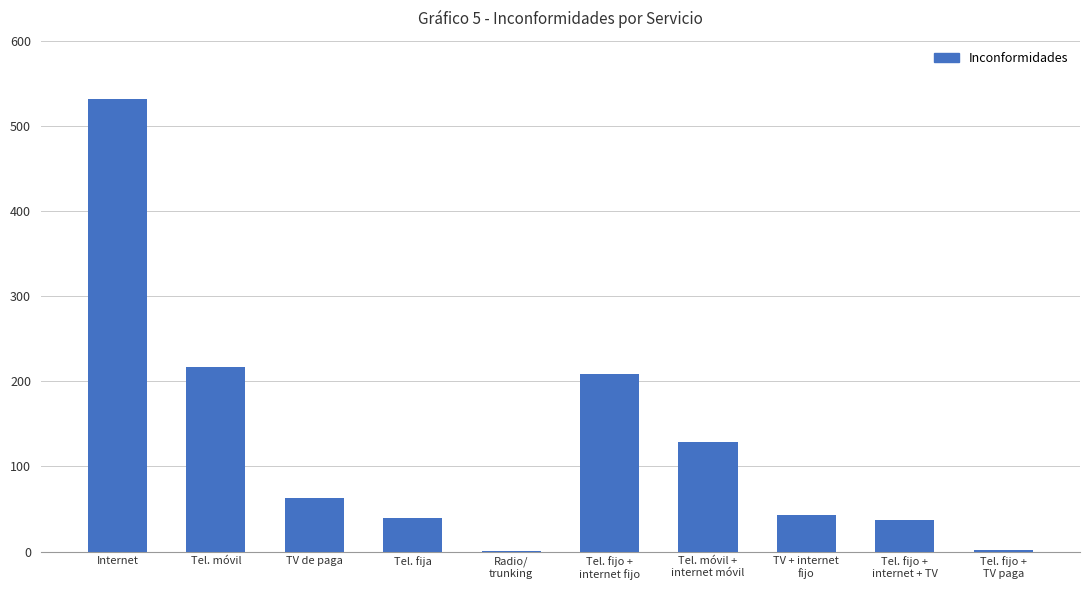

Are the bars grouped side by side (vs. stacked)?

No